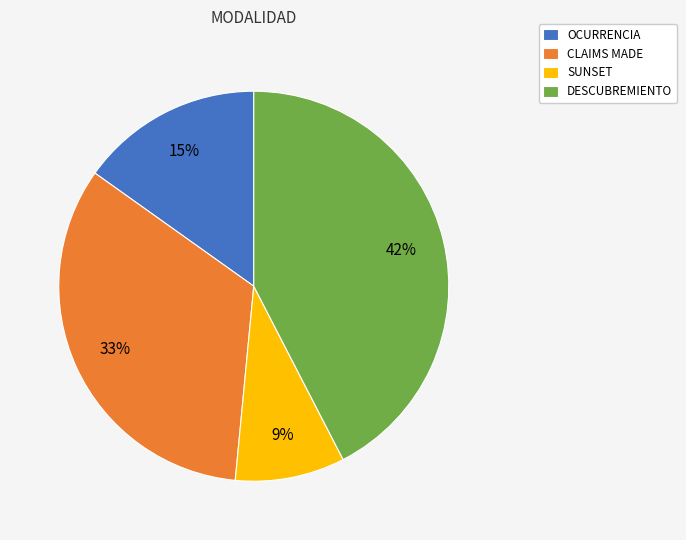

Does any single category account for the majority?

No